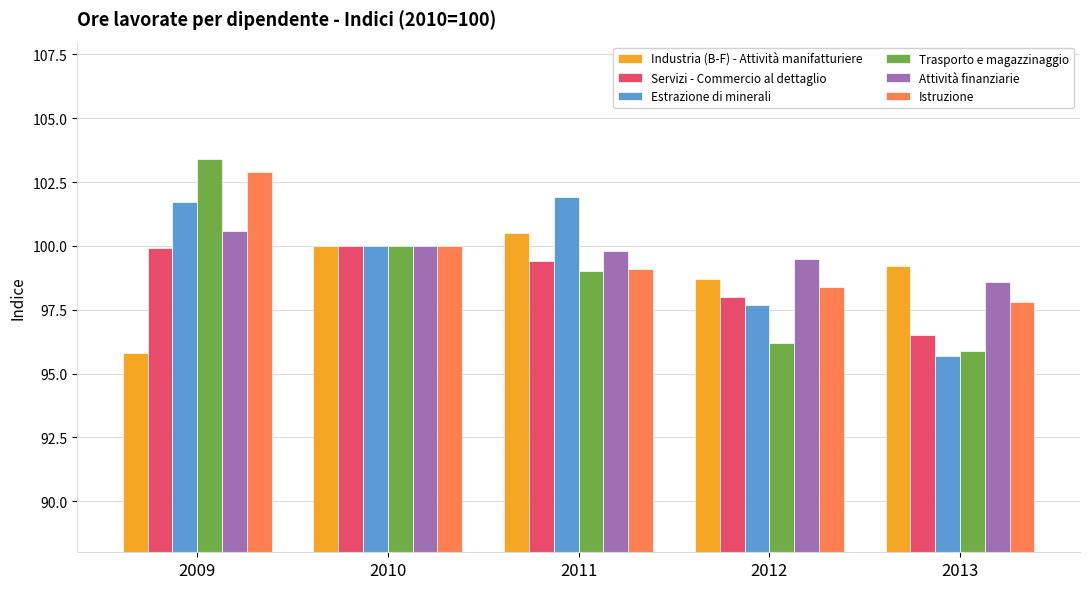

Reading left to right, what are all the values shown in this chart?

Industria (B-F) - Attività manifatturiere: 2009=95.8	2010=100.0	2011=100.5	2012=98.7	2013=99.2
Servizi - Commercio al dettaglio: 2009=99.9	2010=100.0	2011=99.4	2012=98.0	2013=96.5
Estrazione di minerali: 2009=101.7	2010=100.0	2011=101.9	2012=97.7	2013=95.7
Trasporto e magazzinaggio: 2009=103.4	2010=100.0	2011=99.0	2012=96.2	2013=95.9
Attività finanziarie: 2009=100.6	2010=100.0	2011=99.8	2012=99.5	2013=98.6
Istruzione: 2009=102.9	2010=100.0	2011=99.1	2012=98.4	2013=97.8